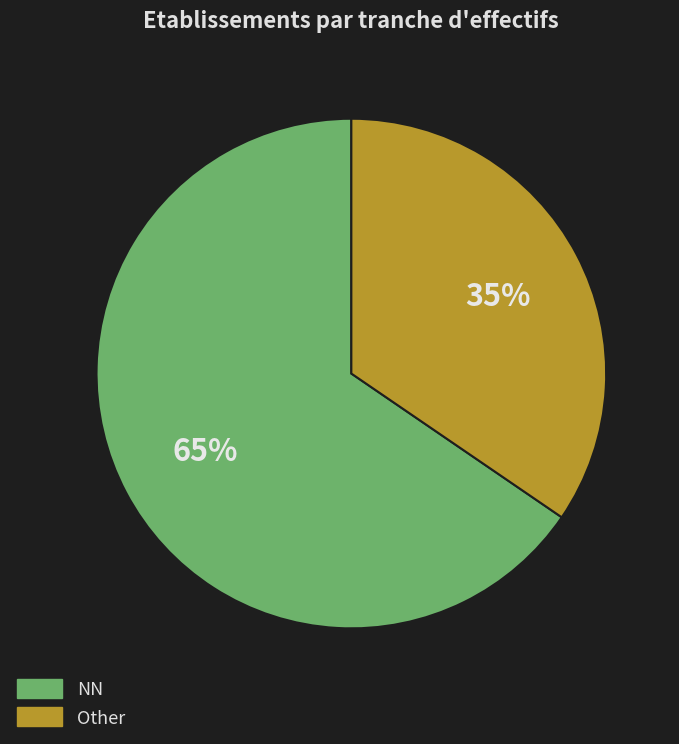

To the nearest percent, what is the average slice percentage?

50%